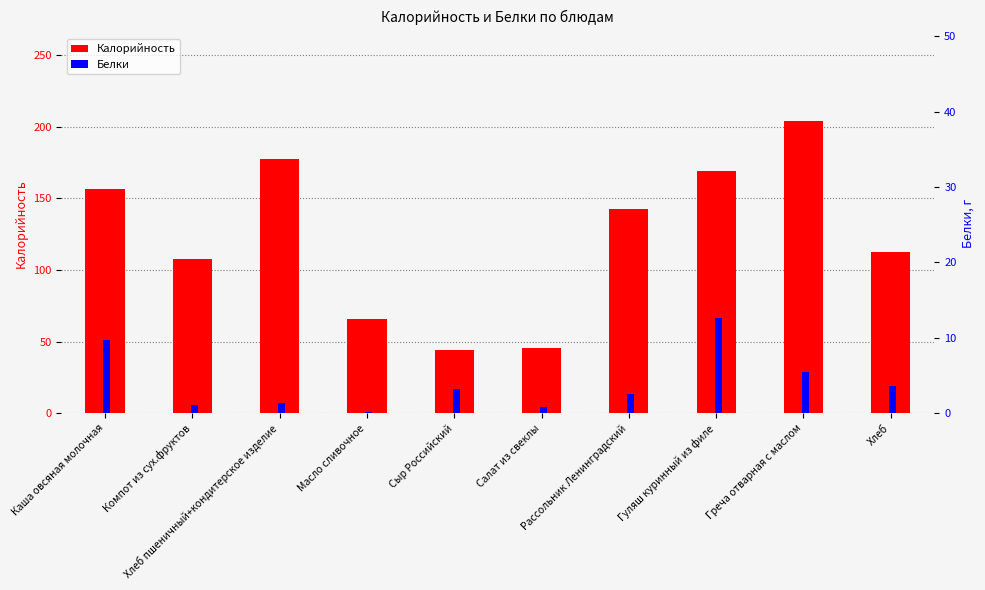

What are all the series names shown in the legend?

Калорийность, Белки